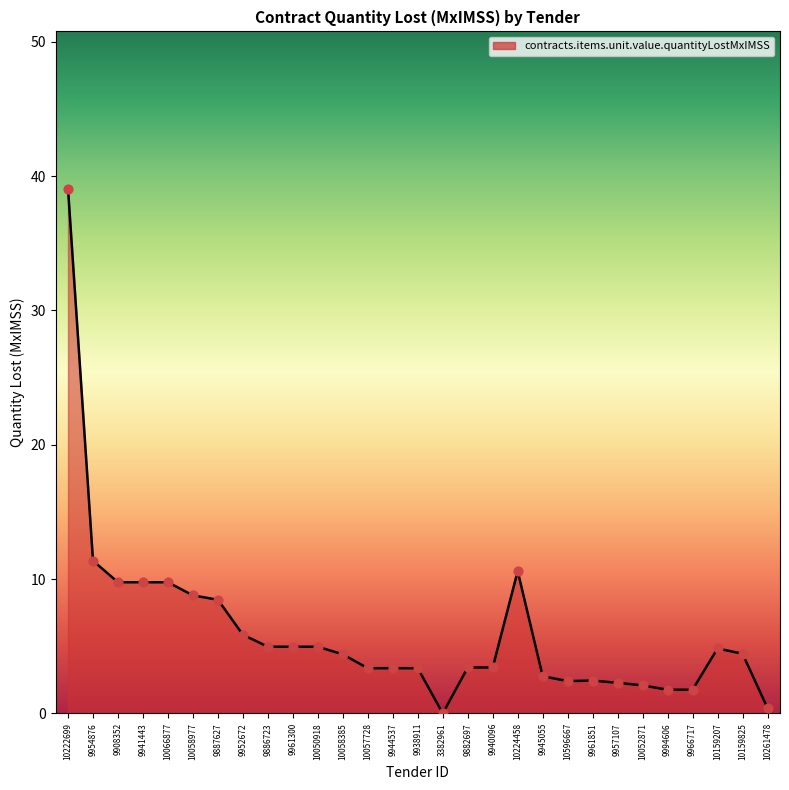

What is the ratio of the value at 9961300 to the value at 10159207?

1.0